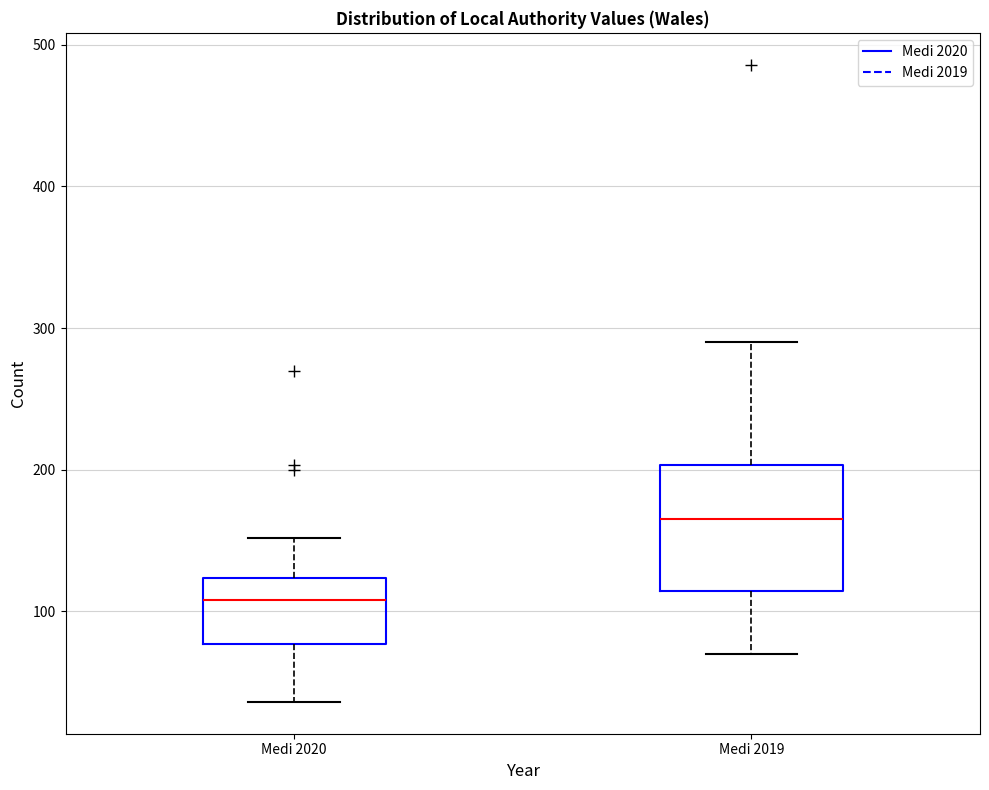

Comparing the boxes themselves (not the whiskers), which one is the tallest?

Medi 2019